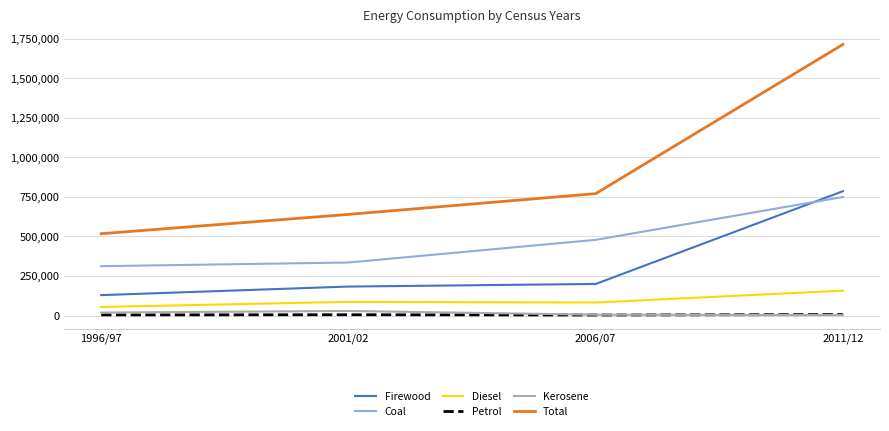

Between 1996/97 and 2001/02, which series saw the biggest shift?

Total